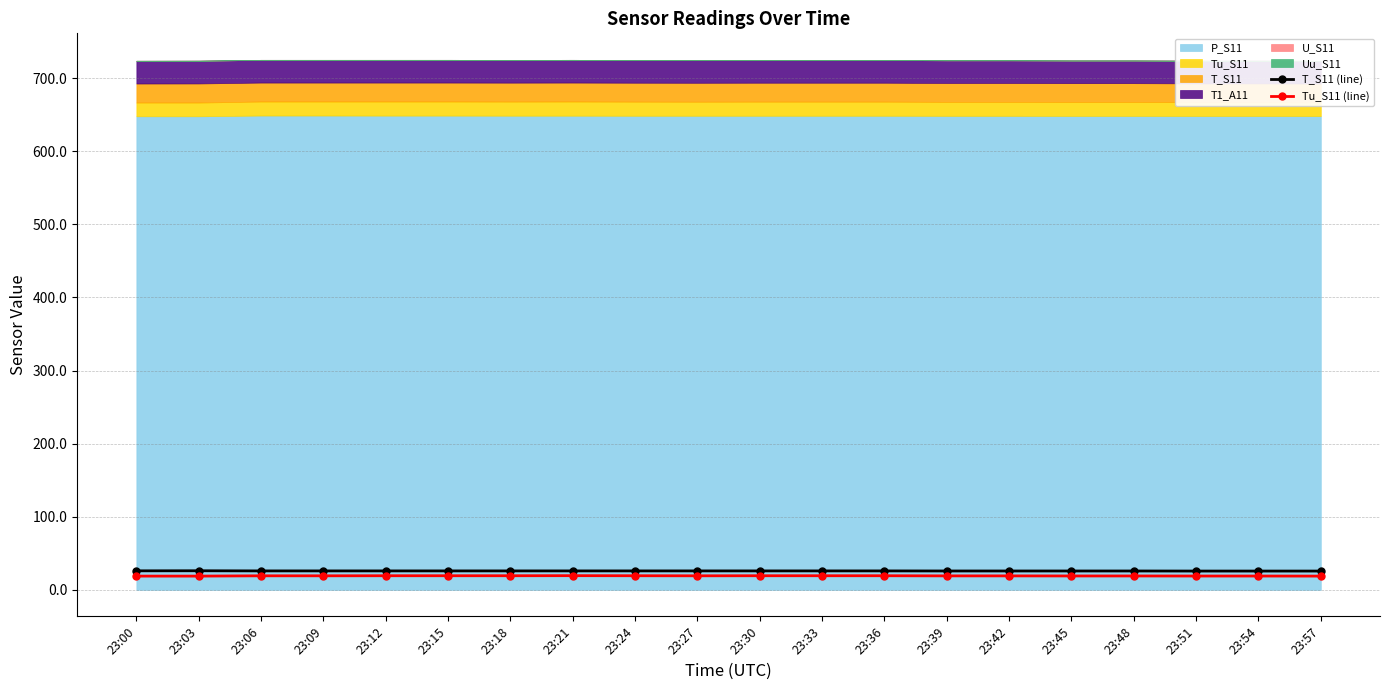

True or false: T_S11 (line) and Tu_S11 (line) intersect in this chart.

False